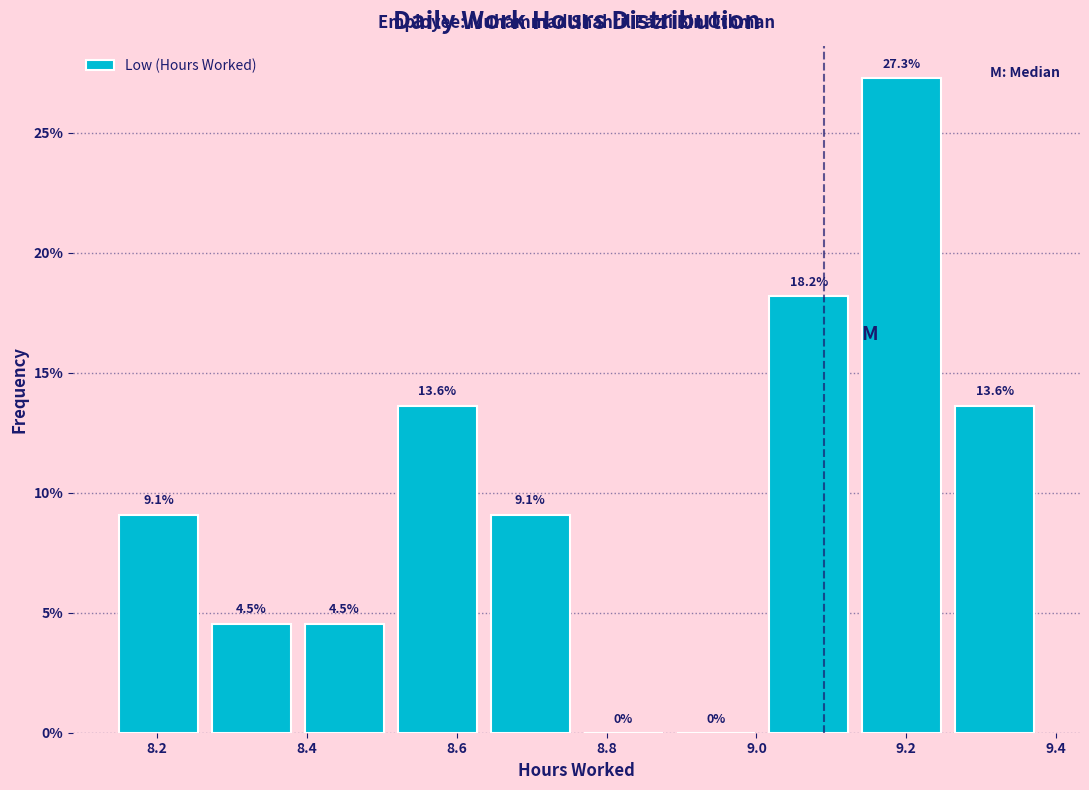

Reading left to right, transcribe this chart: for each bar, give the range it covers on the x-axis and its height. The bar edges are not printed on the chart, so give them approximately, as read against the axis.

8.140 to 8.264: 9.1
8.264 to 8.388: 4.5
8.388 to 8.512: 4.5
8.512 to 8.636: 13.6
8.636 to 8.760: 9.1
8.760 to 8.884: 0.0
8.884 to 9.008: 0.0
9.008 to 9.132: 18.2
9.132 to 9.256: 27.3
9.256 to 9.380: 13.6